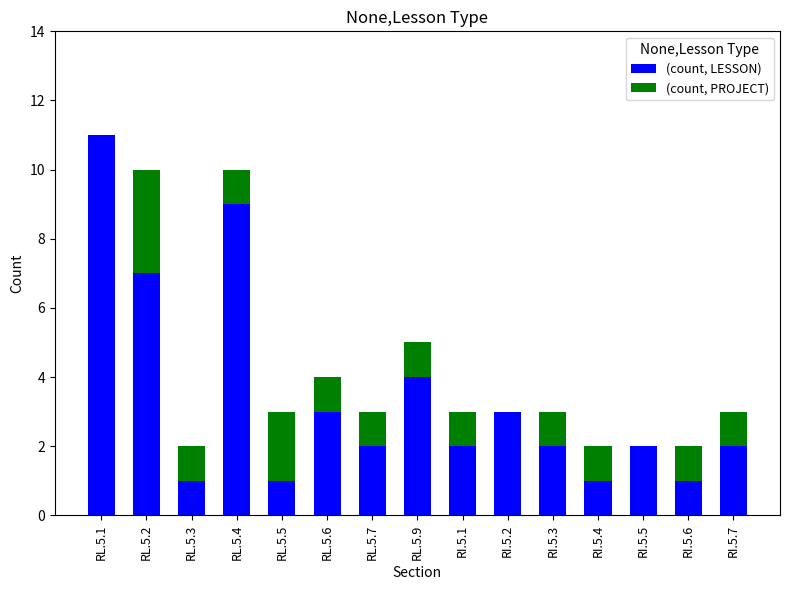

What is the maximum value for (count, LESSON)?

11